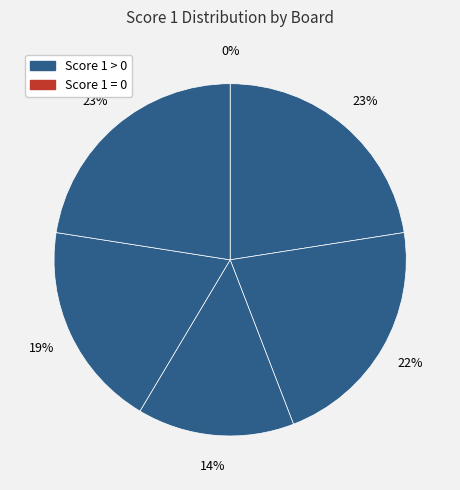

Which has a higher value, Board 4 or Board 2?

Board 2